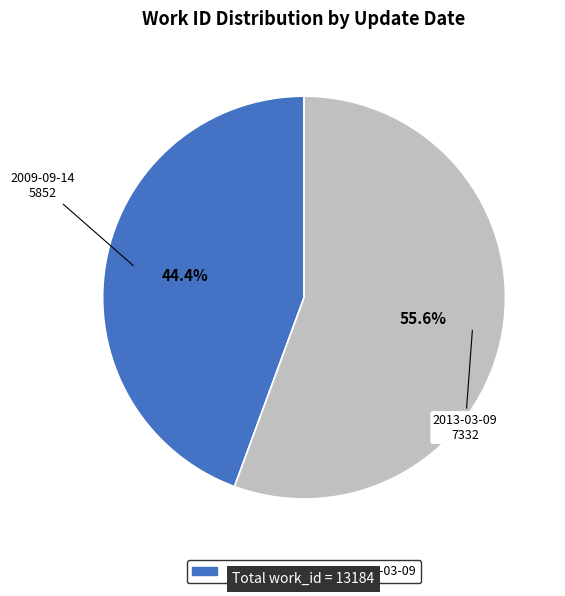

Approximately how many times larger is the value at 2013-03-09 compared to 2009-09-14?

1.3